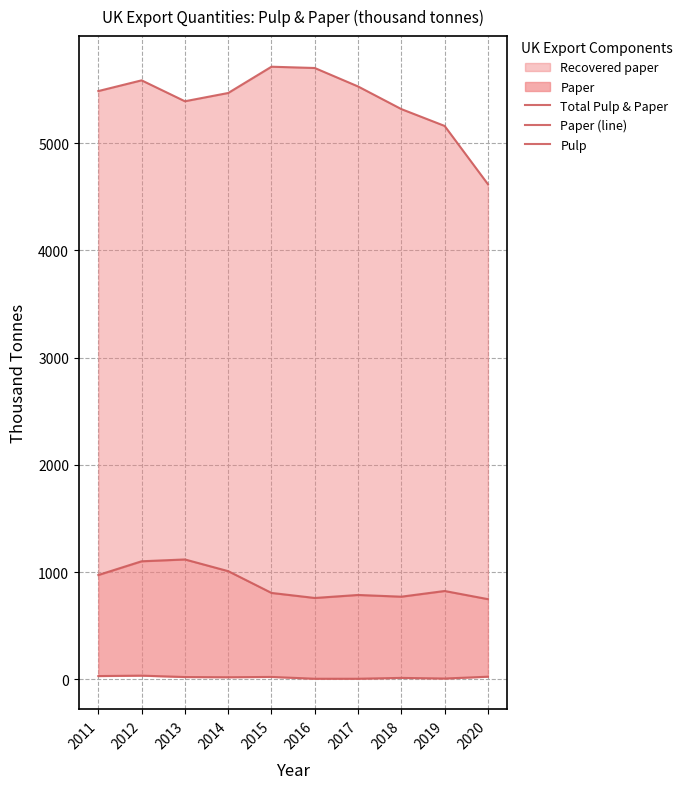

How many values in the Pulp series are below 23?

5